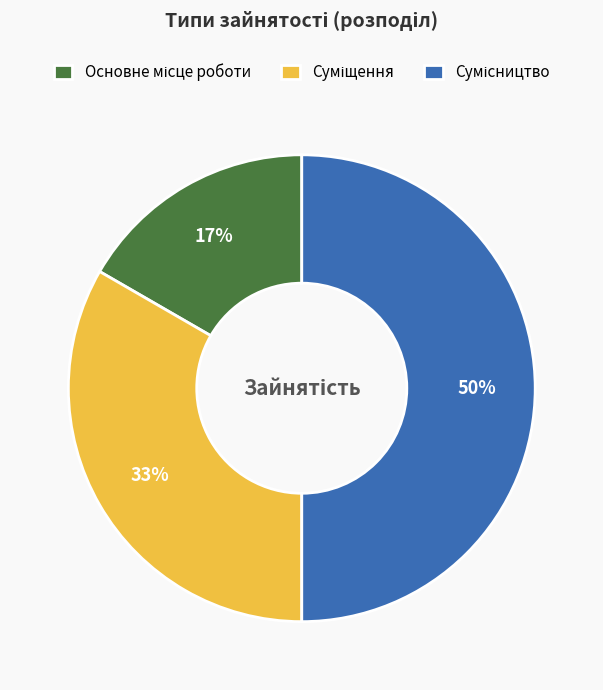

To the nearest percent, what is the difference between the largest and smallest slice percentages?

33%